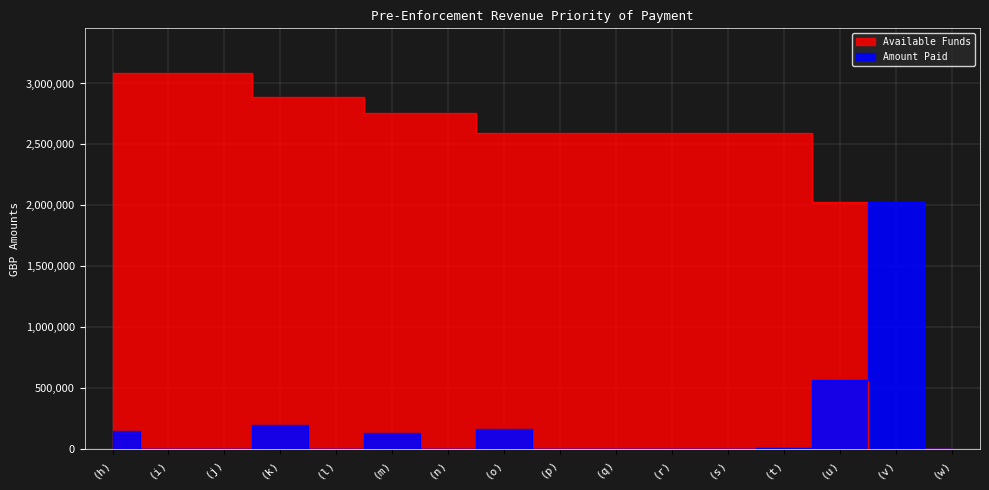

How many values in the Available Funds series are below 2595226?

4